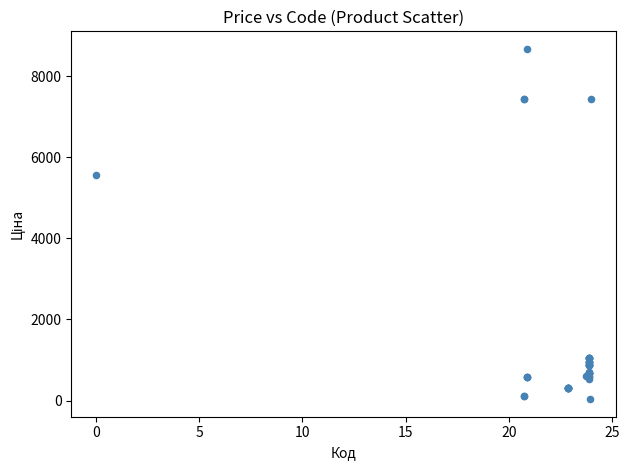

What Y value in the scatter plot is closest to 4355?

5560.3